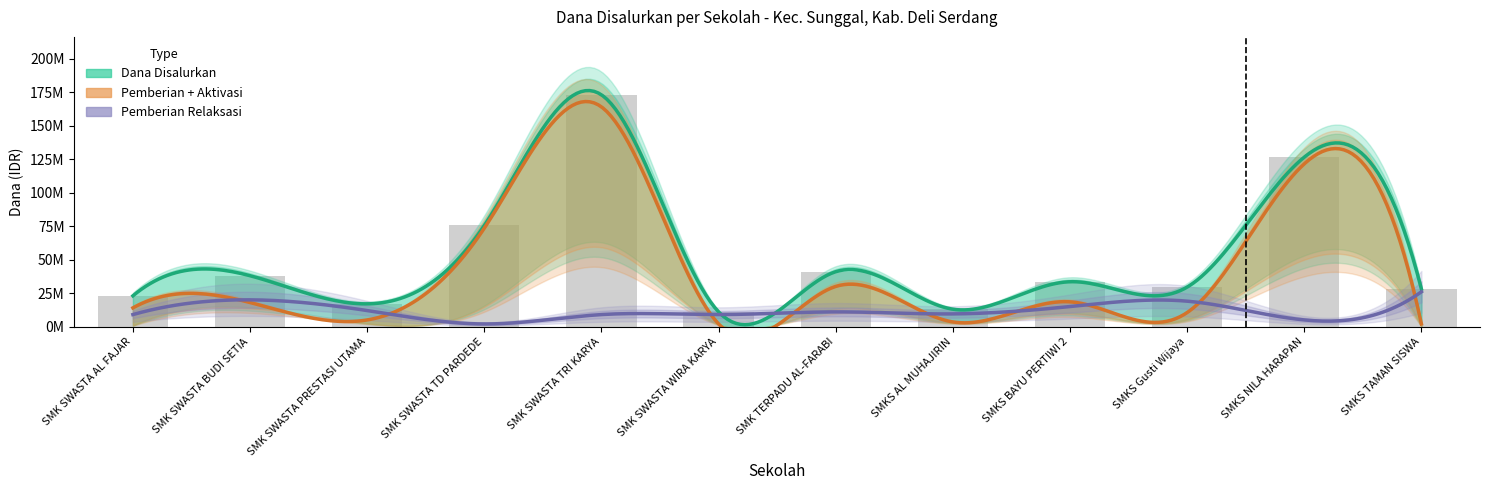

What is the label of the 4th bar from the left?

SMK SWASTA TD PARDEDE